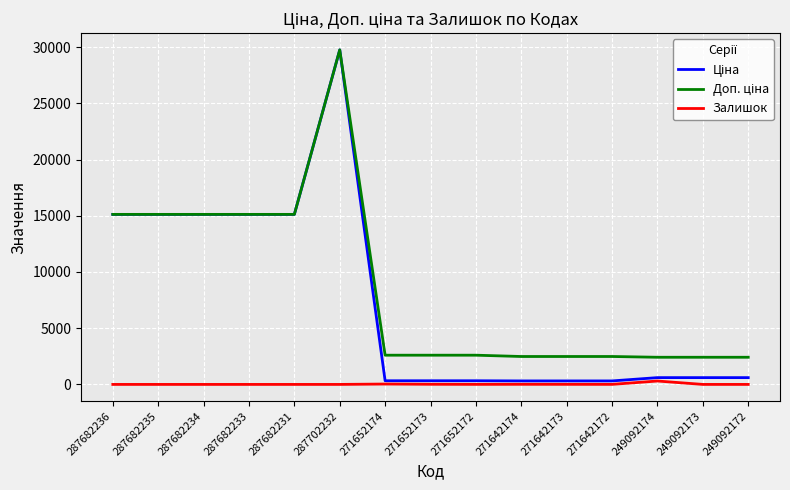

What is the total value across all series at 287702232?

59494.5